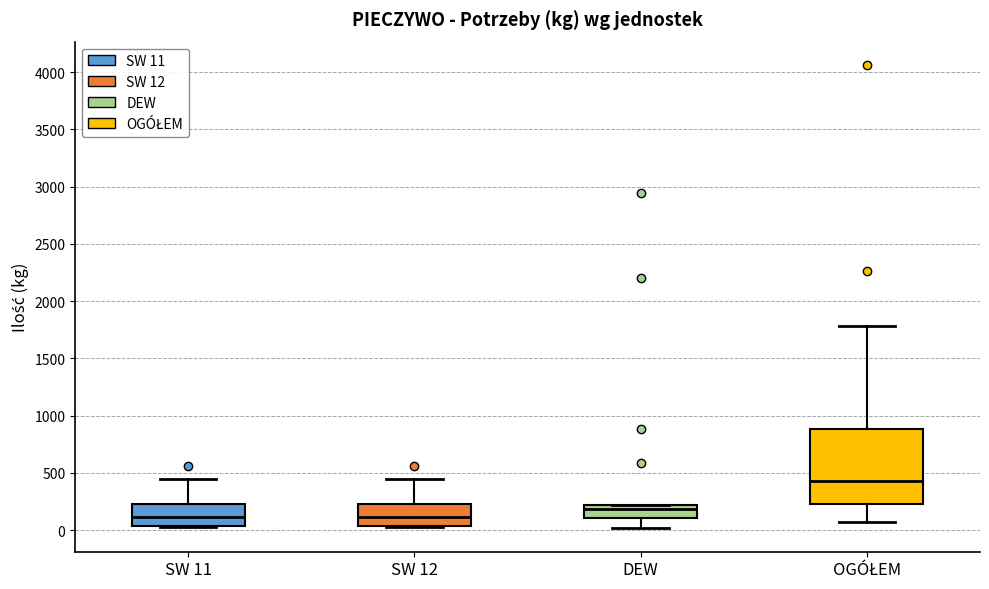

Reading left to right, transcribe this box plot: for each box, give where its median line is, the range the box spans, and where its two whiskers end, as read against the y-axis. The values are not printed on the chart, so give them approximately, as read against the axis.

SW 11: median 100, box 50 to 250, whiskers 50 to 450
SW 12: median 100, box 50 to 250, whiskers 50 to 450
DEW: median 200 (just below the box's upper edge), box 100 to 200, whiskers 0 to 200
OGÓŁEM: median 450, box 250 to 900, whiskers 50 to 1800